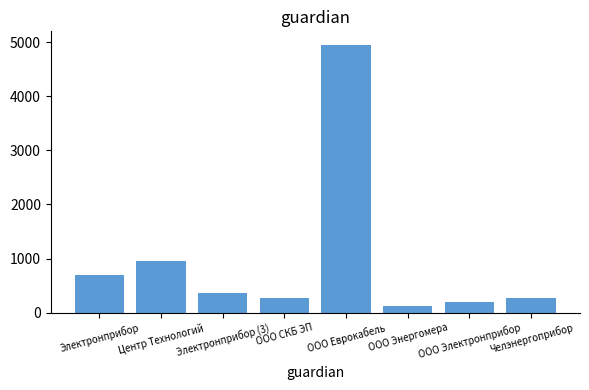

Where is the data nearest to the value 2542?

Центр Технологий